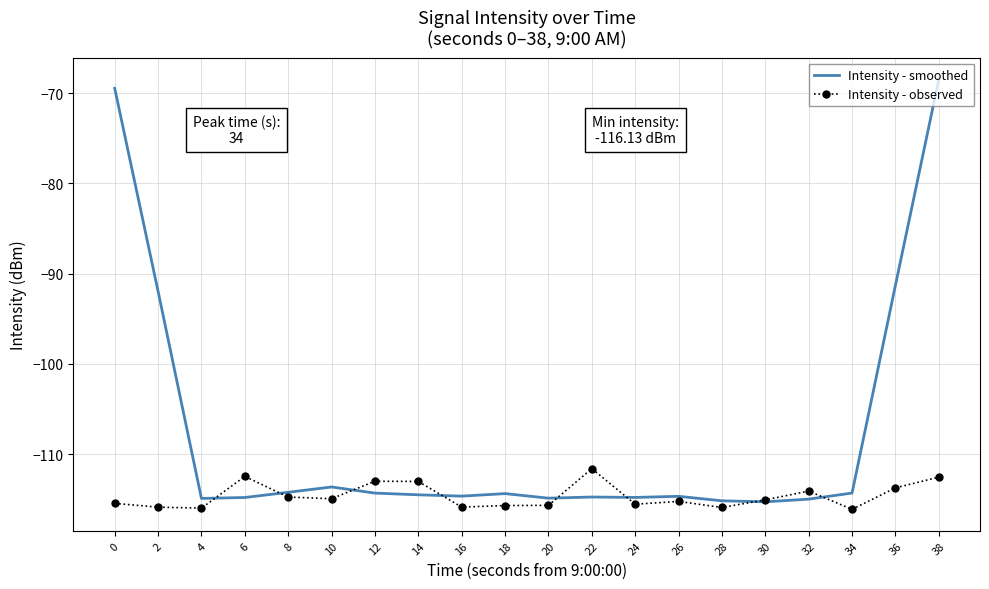

At which category is the sum across all series the highest?

38